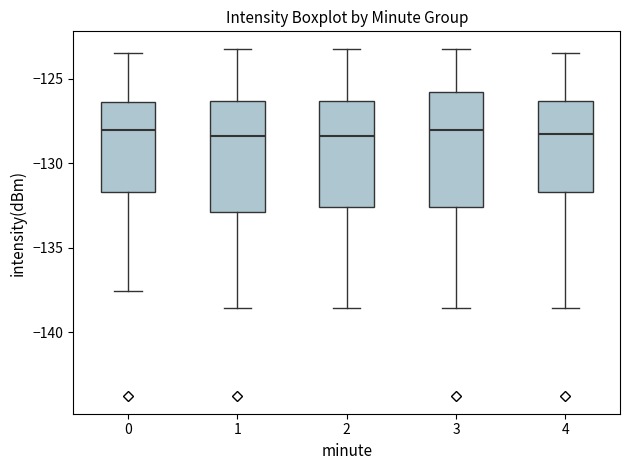

Reading left to right, transcribe this box plot: for each box, give where its median line is, the range the box spans, and where its two whiskers end, as read against the y-axis. The values are not printed on the chart, so give them approximately, as read against the axis.

0: median -128.0, box -131.5 to -126.5, whiskers -137.5 to -123.5
1: median -128.5, box -133.0 to -126.5, whiskers -138.5 to -123.0
2: median -128.5, box -132.5 to -126.5, whiskers -138.5 to -123.0
3: median -128.0, box -132.5 to -126.0, whiskers -138.5 to -123.0
4: median -128.0, box -131.5 to -126.5, whiskers -138.5 to -123.5